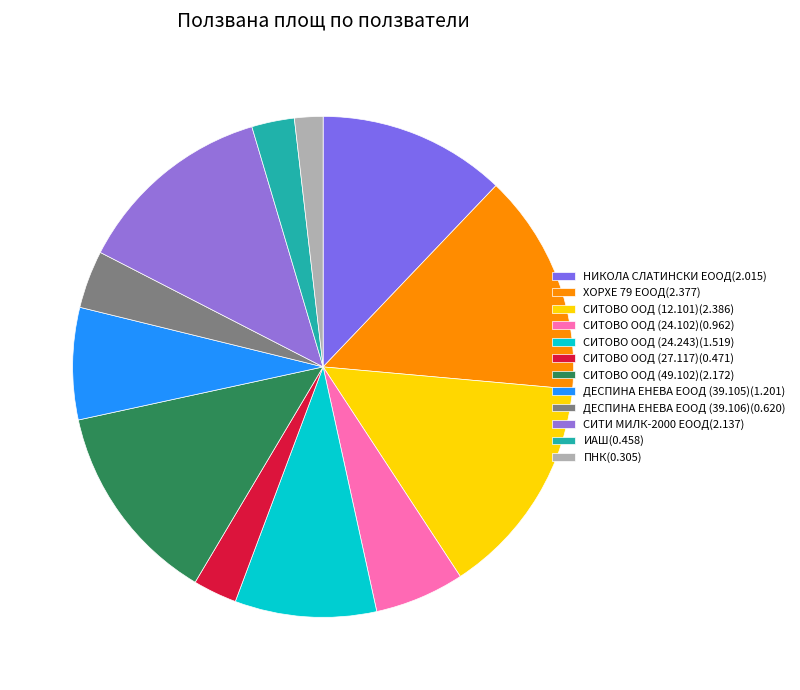

To the nearest percent, what portion does СИТИ МИЛК-2000 ЕООД represent?

13%